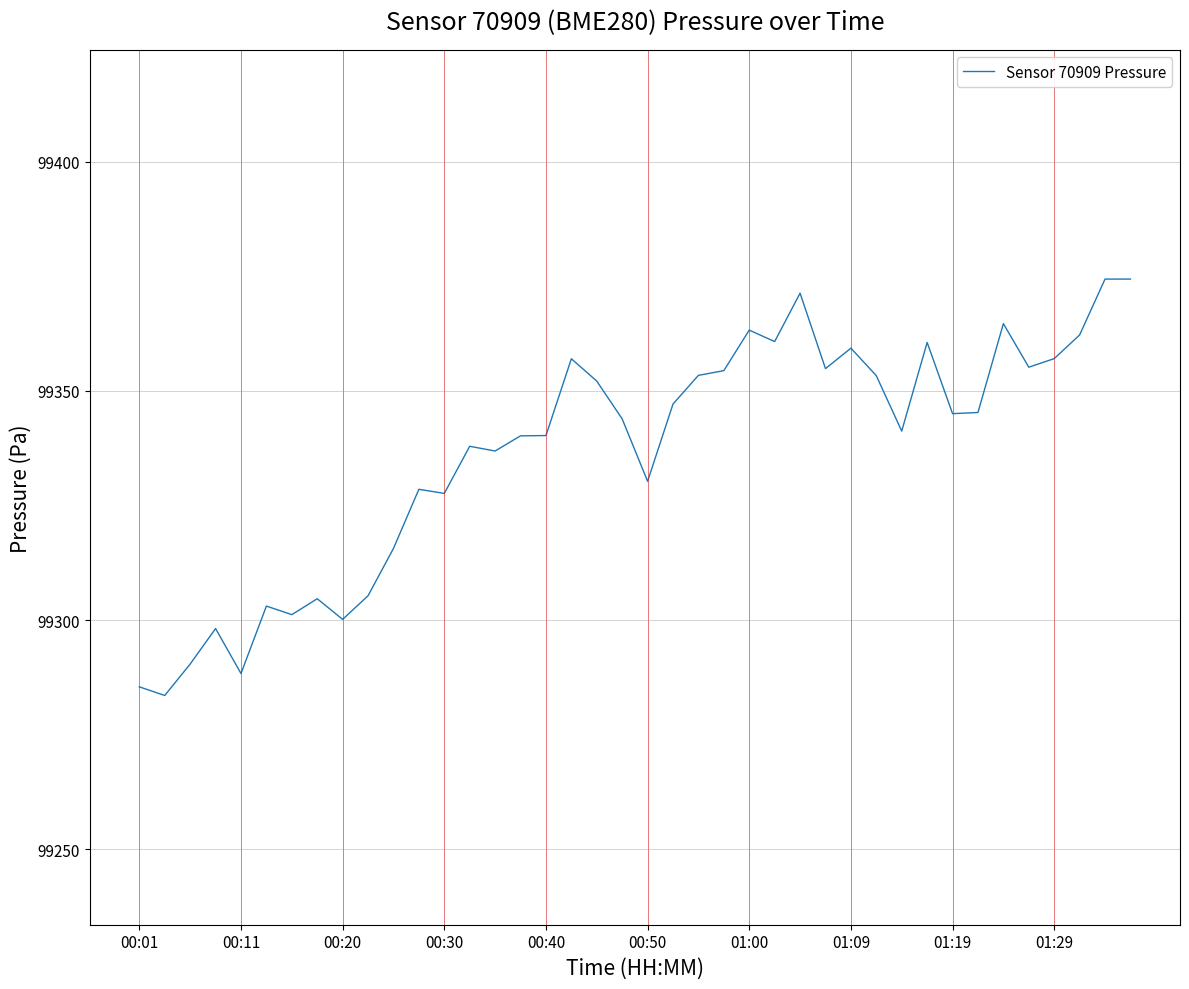

What is the difference between the maximum and second lowest values?

88.9